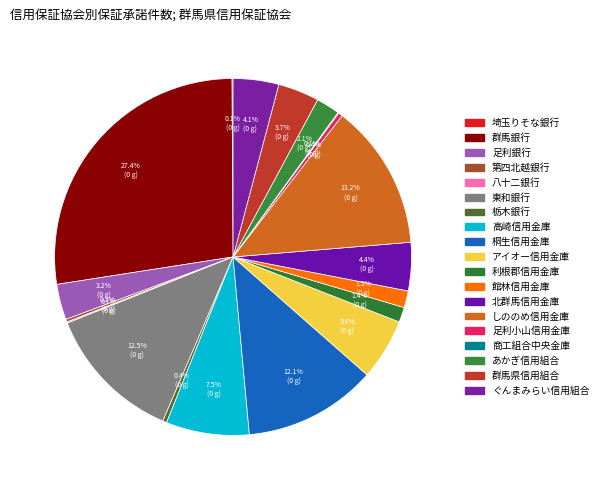

Combined, what portion of the pie is しののめ信用金庫 and 館林信用金庫?

14.7%